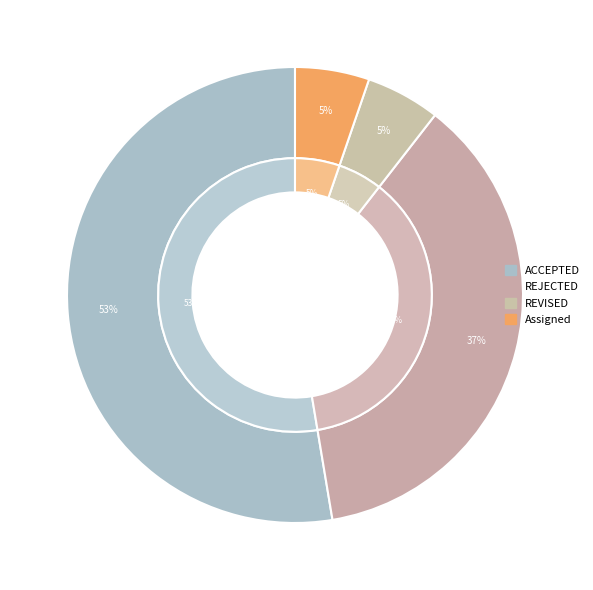

To the nearest percent, what is the difference between the largest and smallest slice percentages?

47%